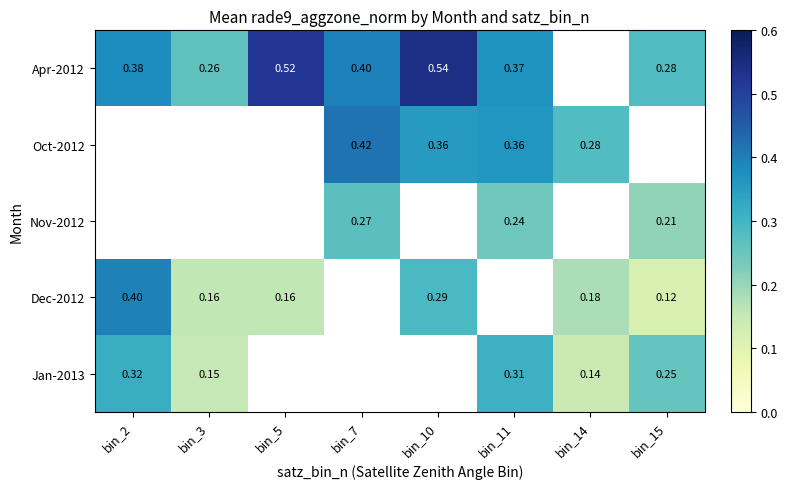

Is the value of Dec-2012 at bin_2 greater than the value of Jan-2013 at bin_15?

Yes